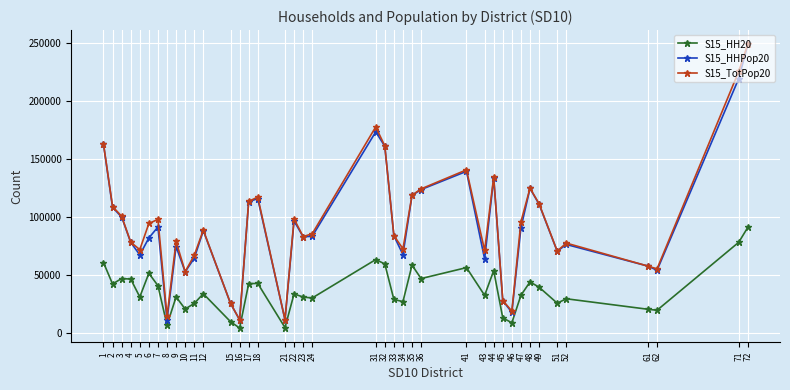

Is the value of S15_HHPop20 at 52 greater than the value of S15_TotPop20 at 1?

No